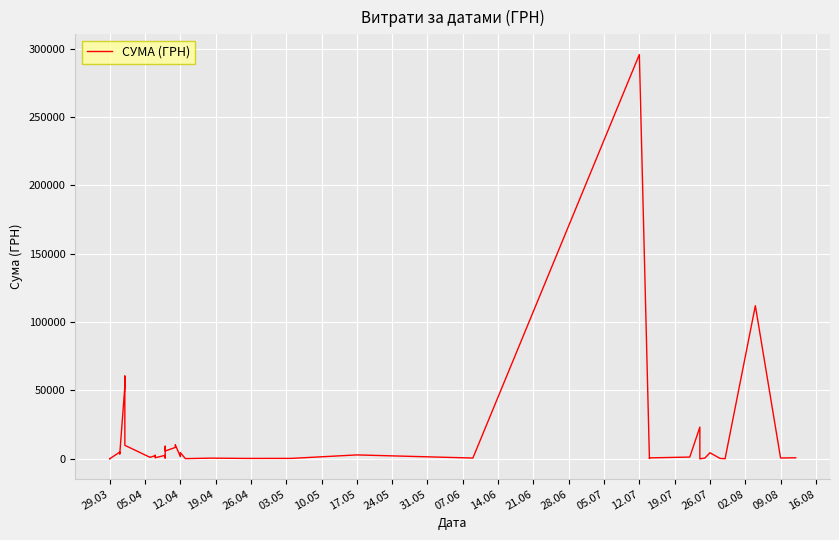

True or false: the data has more than 2 interior local peaks.

True